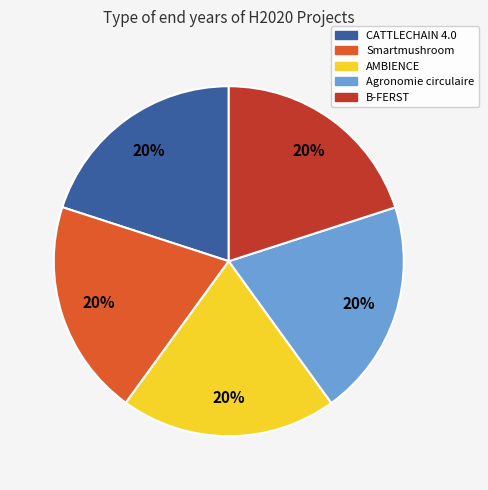

Approximately how many times larger is the value at Smartmushroom compared to Agronomie circulaire?

1.0